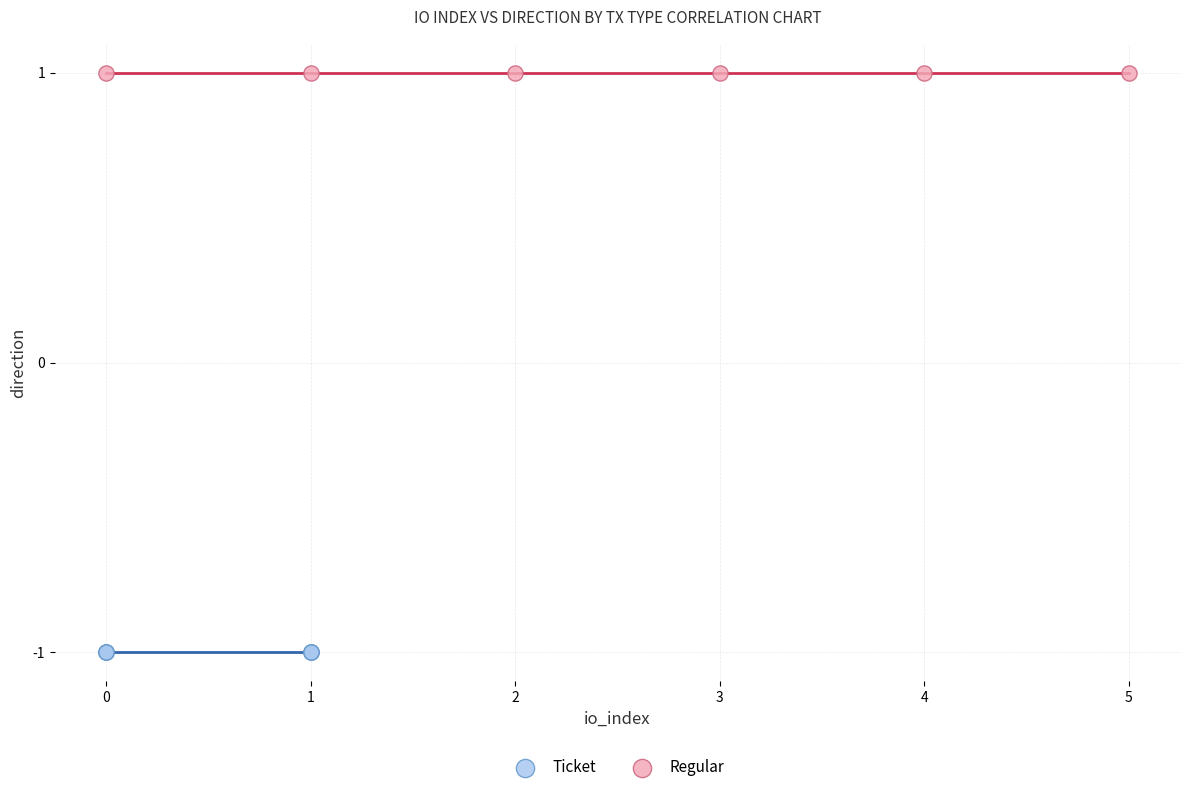

Which series reaches the minimum Y coordinate?

Ticket